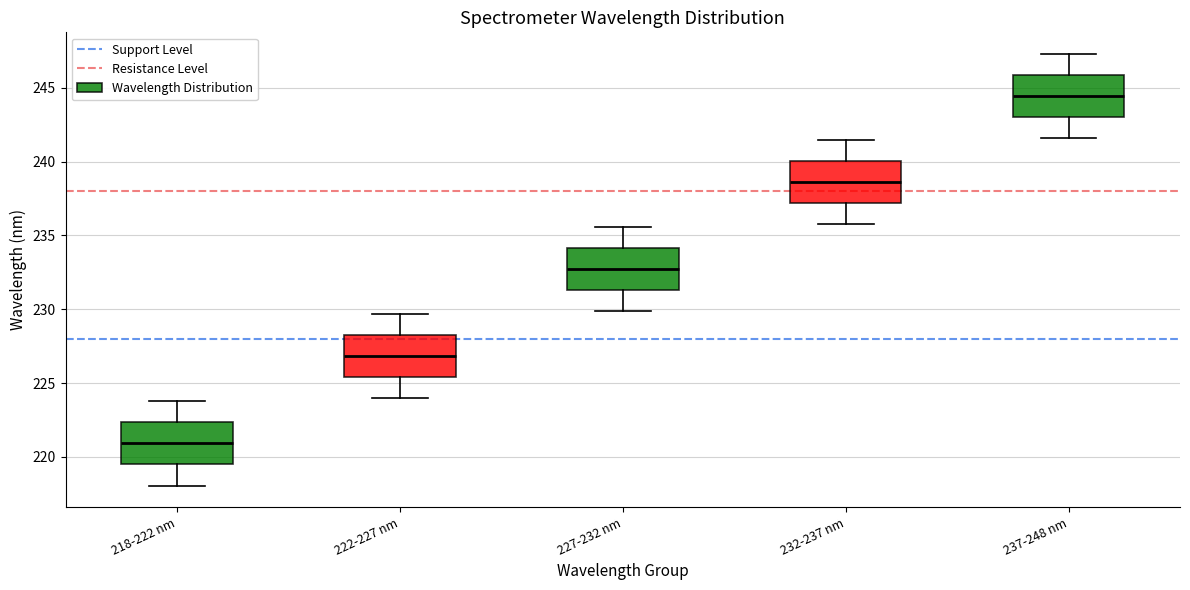

Which box's median line is the highest?

237-248 nm